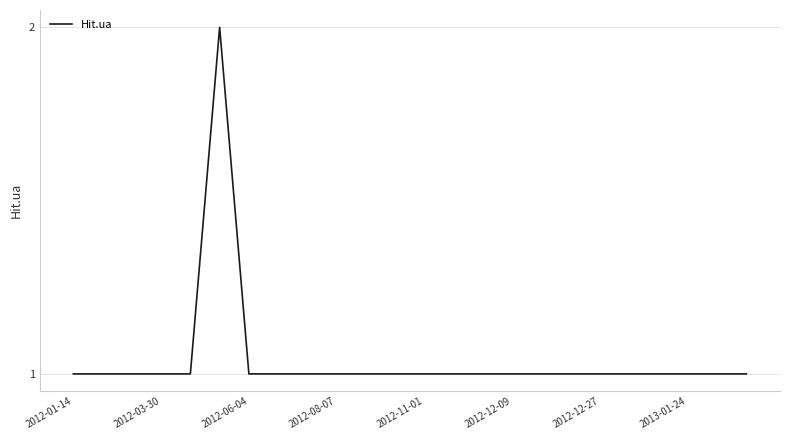

How many lines are shown in the chart?

1